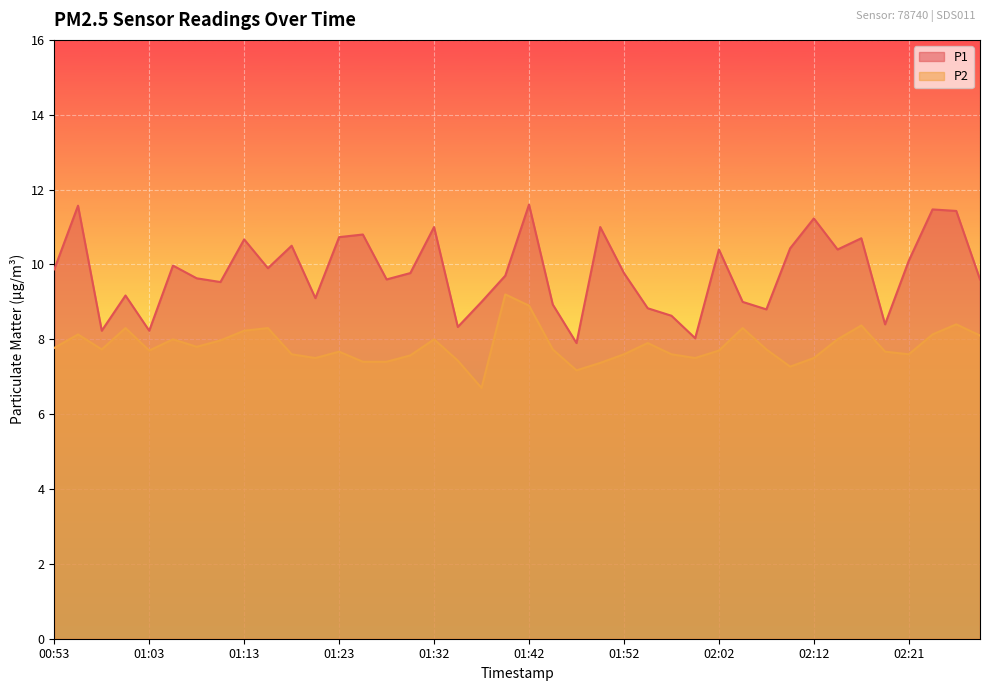

Where is P2 nearest to the value 7?

01:47